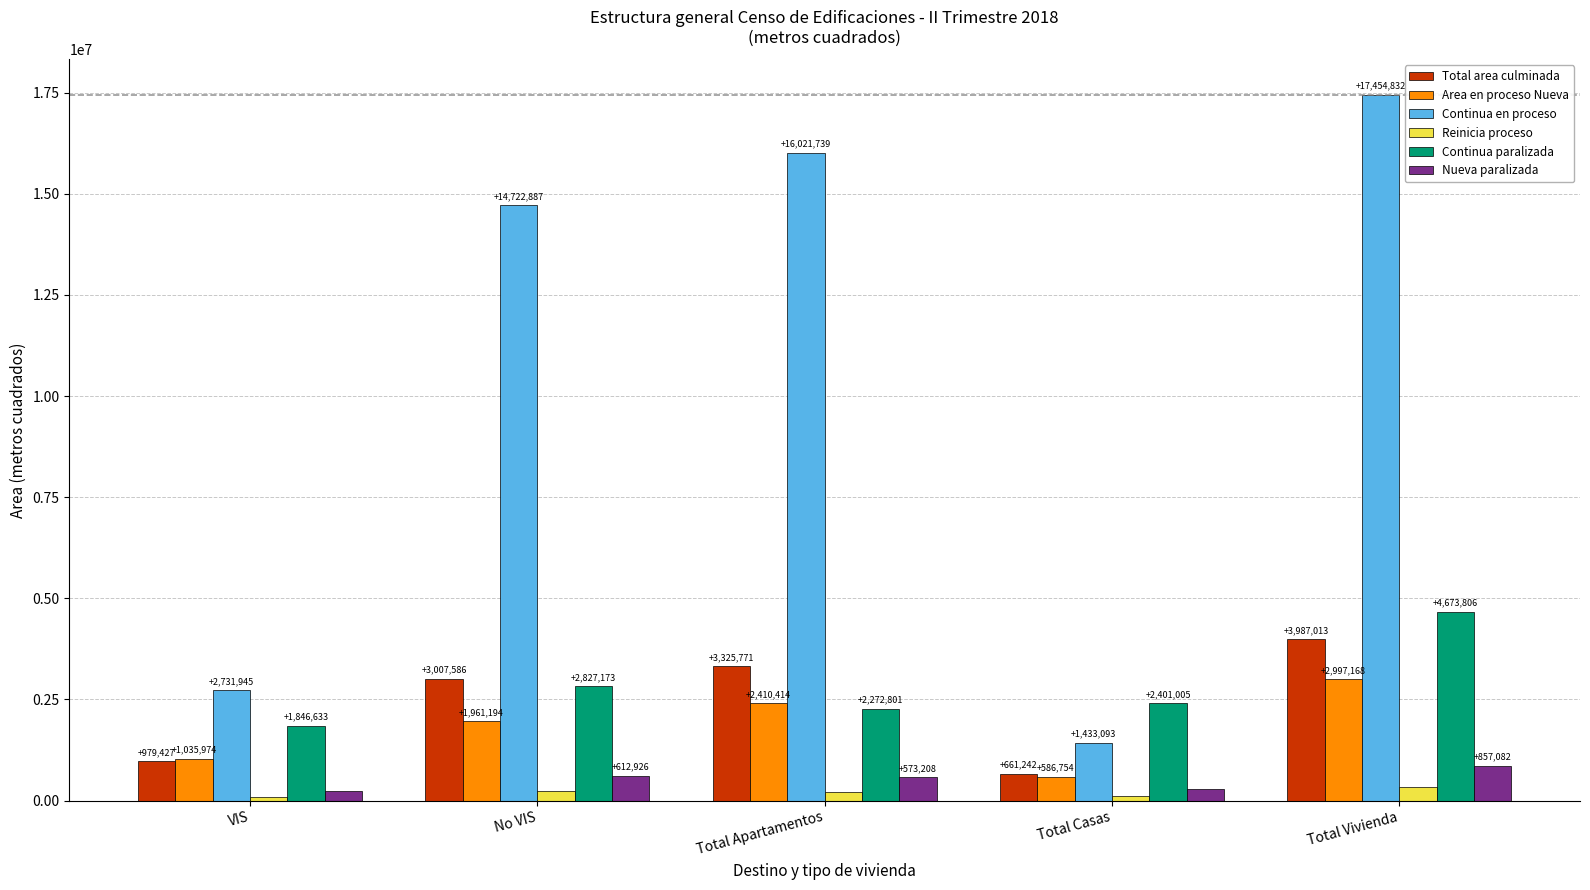

At which label does Reinicia proceso reach its minimum?

VIS